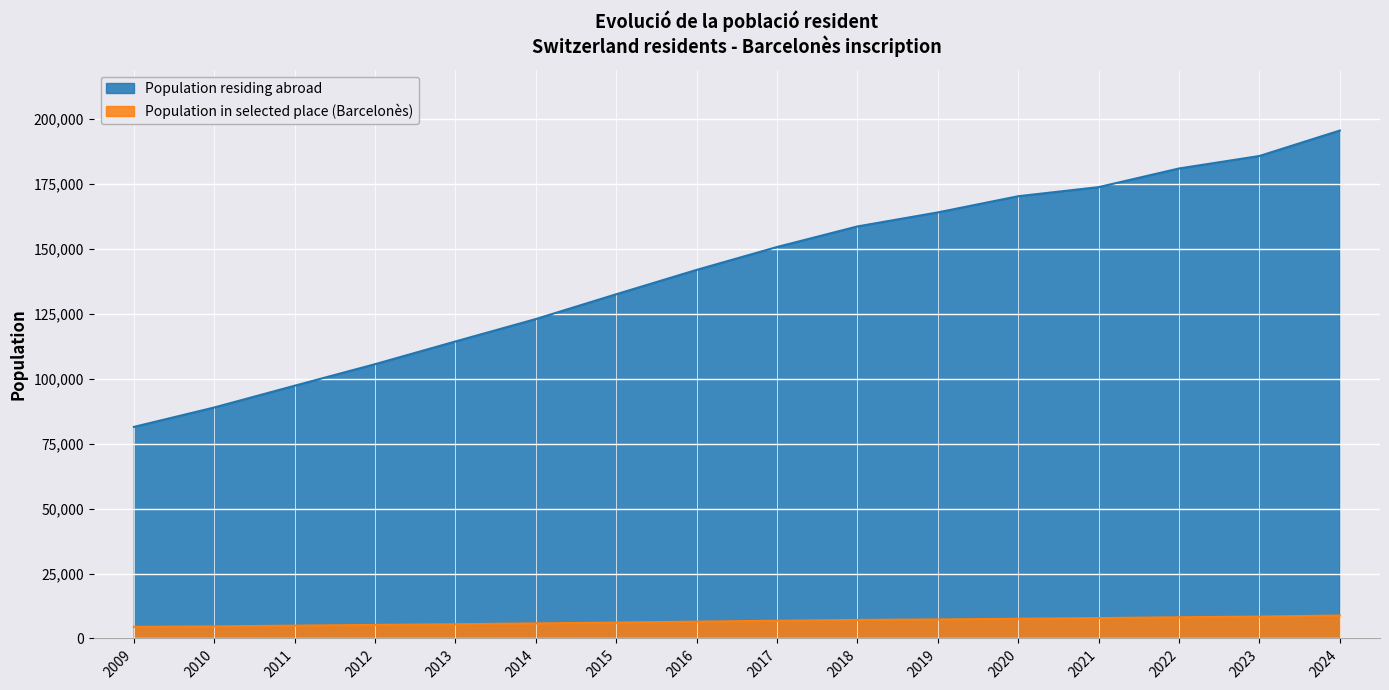

What is the difference between the second highest and minimum values in the Population residing abroad series?

104360